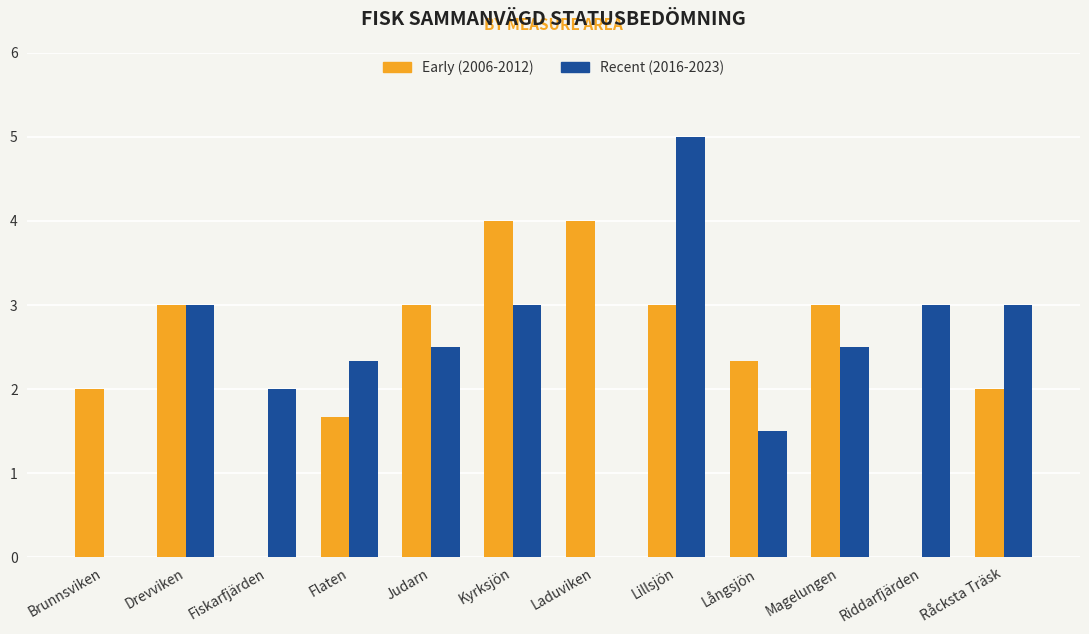

How many series are shown in this chart?

2